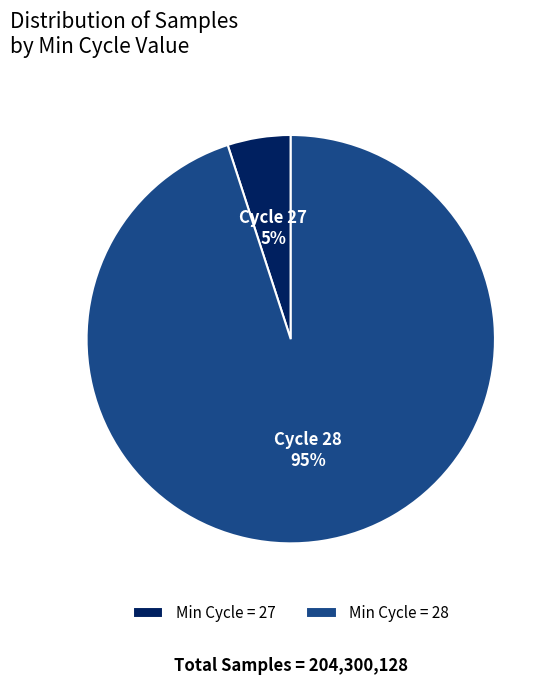

To the nearest percent, what portion does Min Cycle = 27 represent?

5%